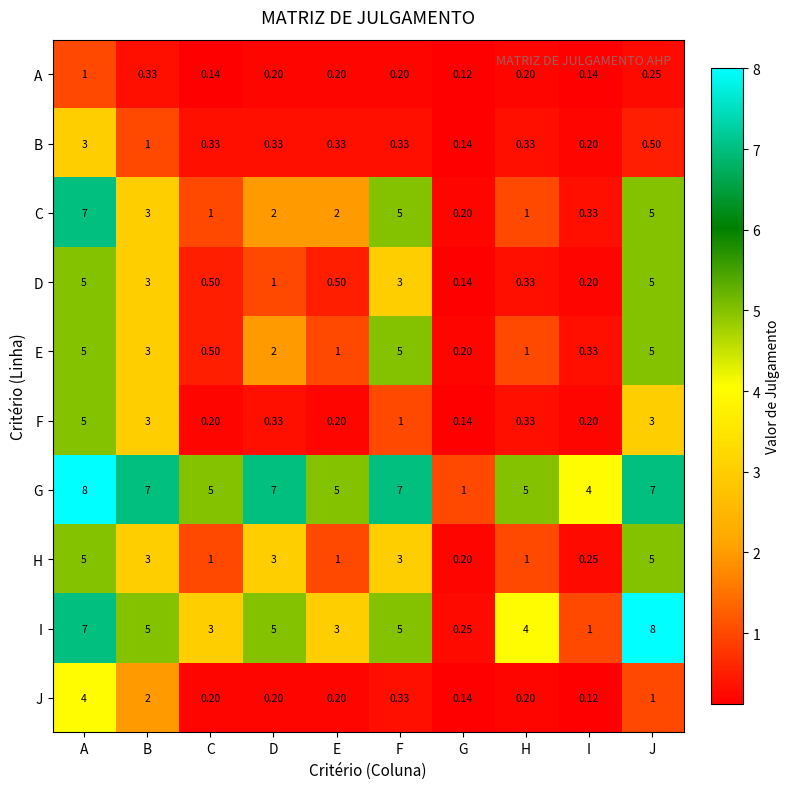

Which category has the lowest value in the I series?

G